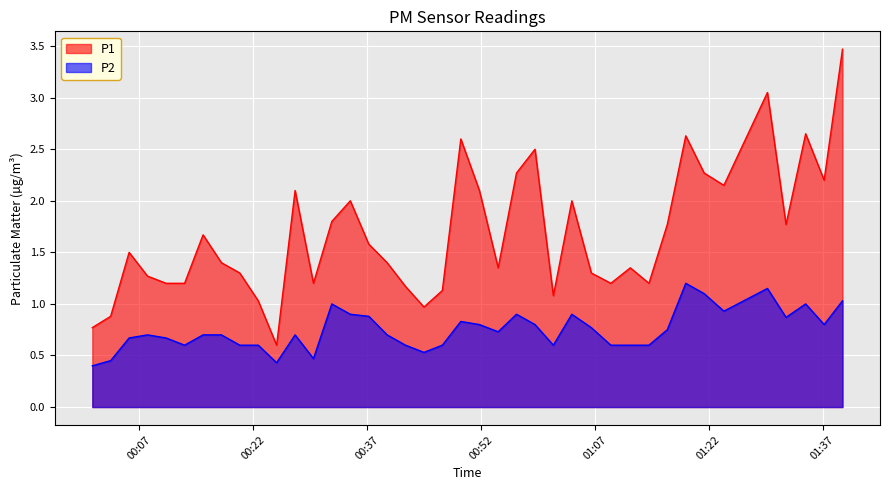

Which category has the highest value in the P1 series?

2023-07-16T01:39:37